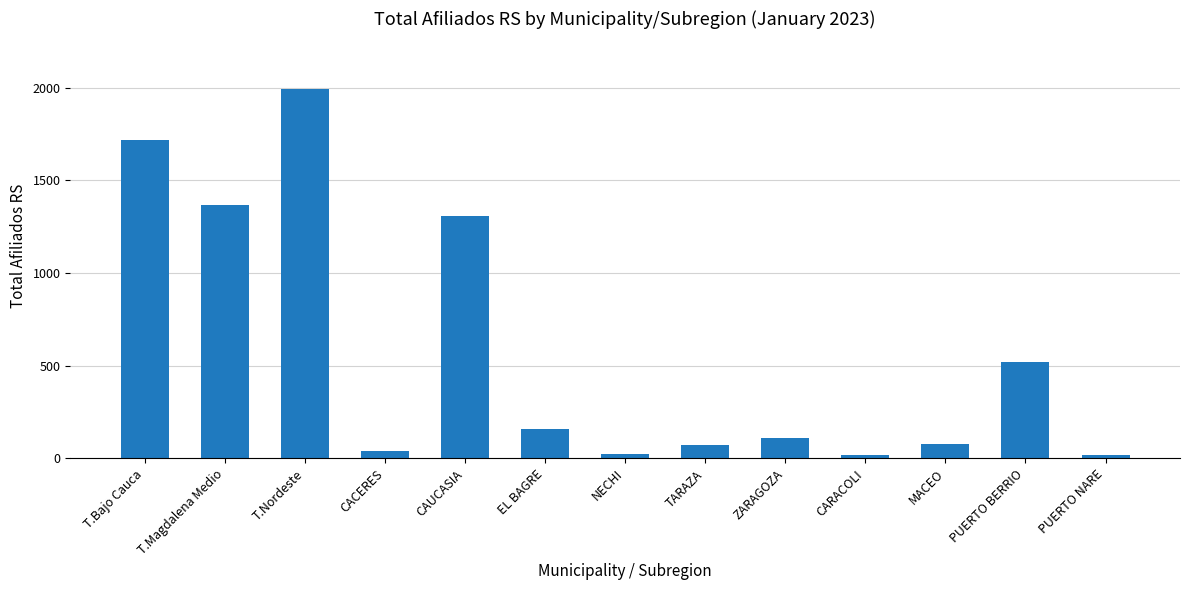

At which category does the chart reach its peak across all series?

T.Nordeste